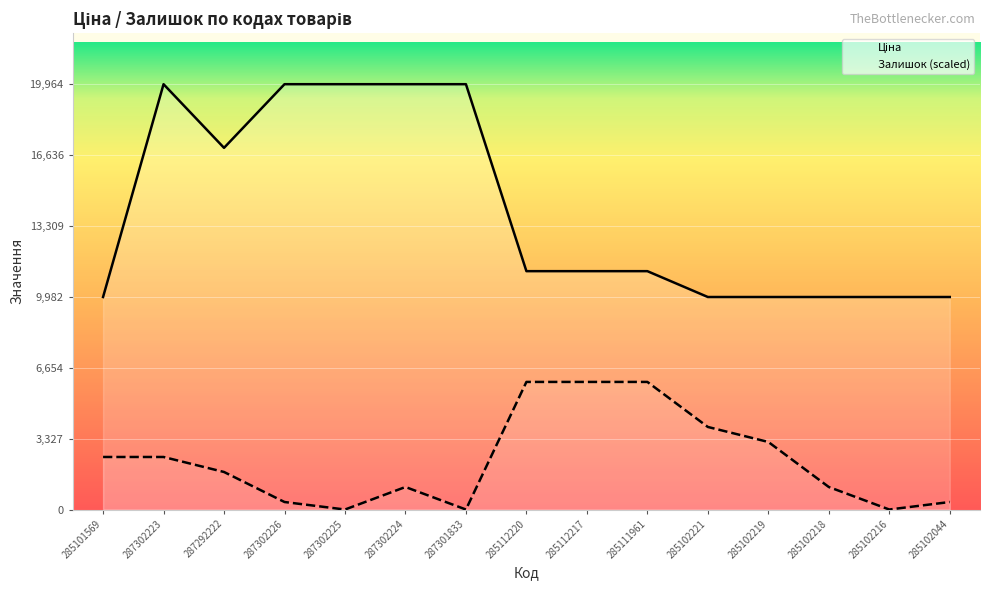

True or false: Залишок and Ціна cross at least once.

False